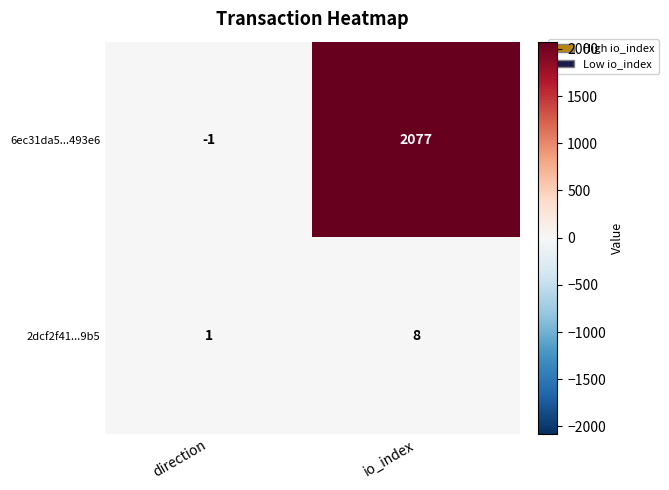

At which category does the chart reach its minimum across all series?

direction